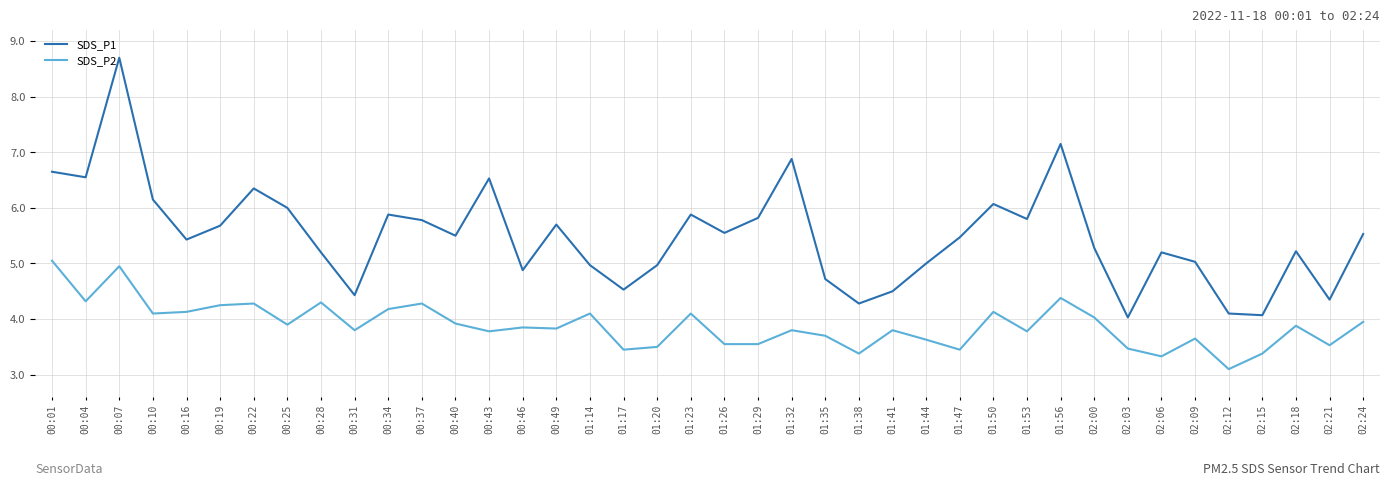

What is the approximate value of SDS_P1 at 02:00?

5.3